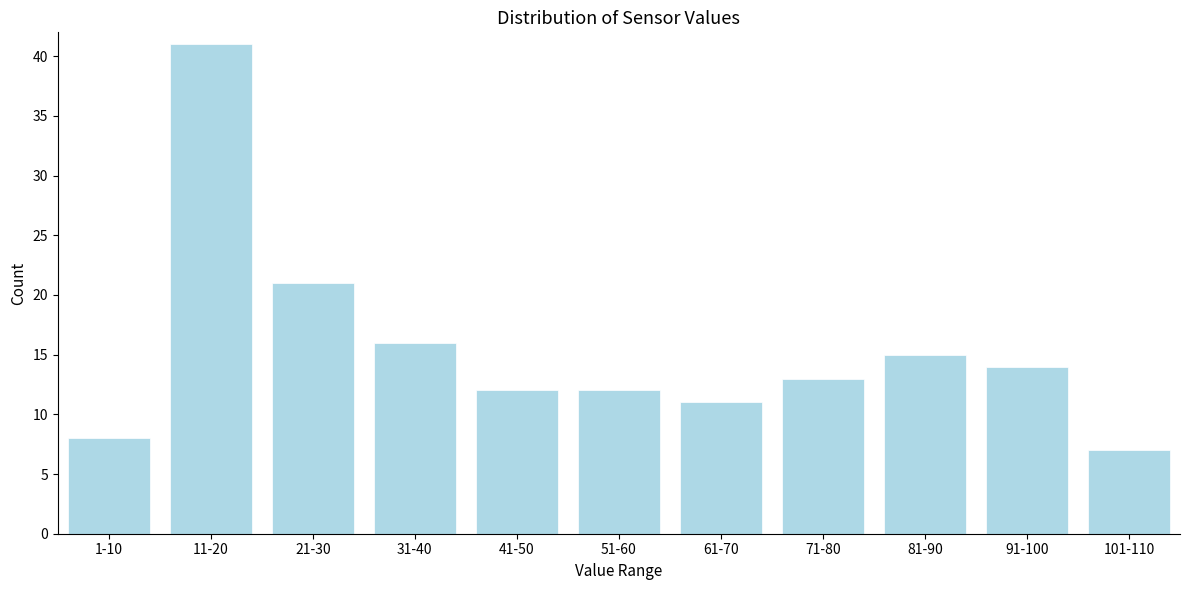

Reading left to right, list all the values displayed in this chart.

1-10=8	11-20=41	21-30=21	31-40=16	41-50=12	51-60=12	61-70=11	71-80=13	81-90=15	91-100=14	101-110=7